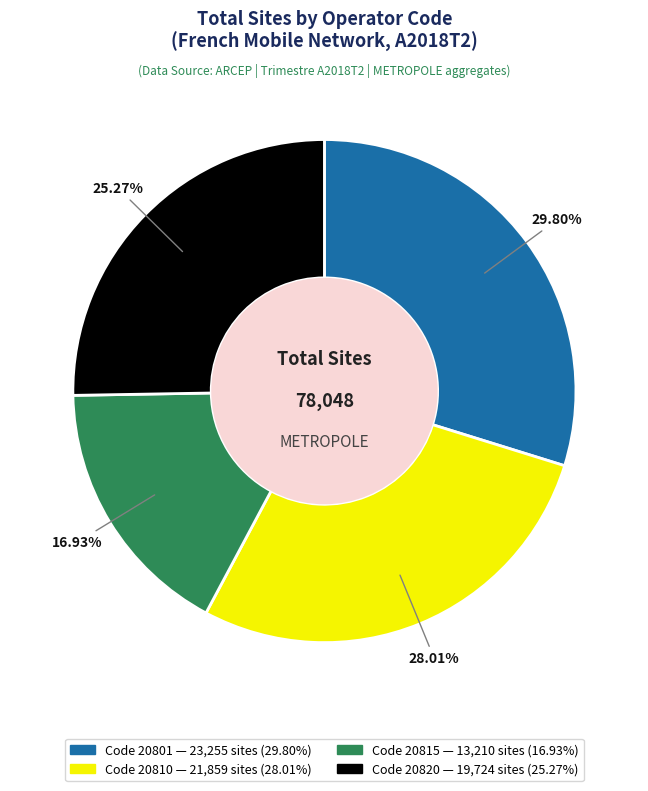

Is there any slice that represents more than half of the pie?

No